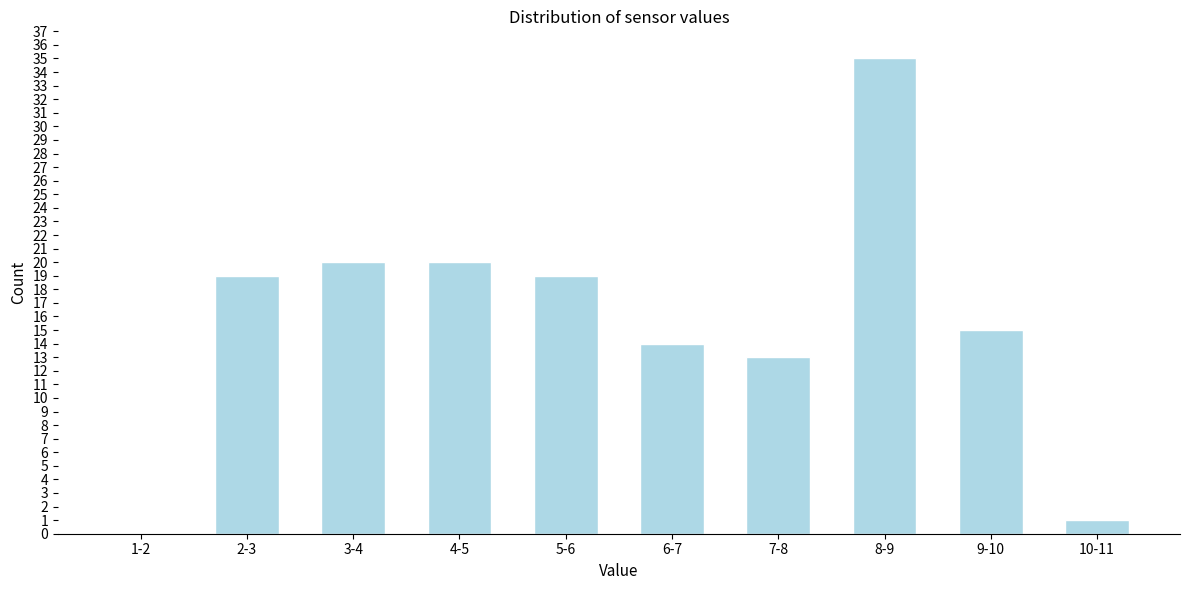

Reading left to right, extract all data points from this chart.

1-2=0	2-3=19	3-4=20	4-5=20	5-6=19	6-7=14	7-8=13	8-9=35	9-10=15	10-11=1